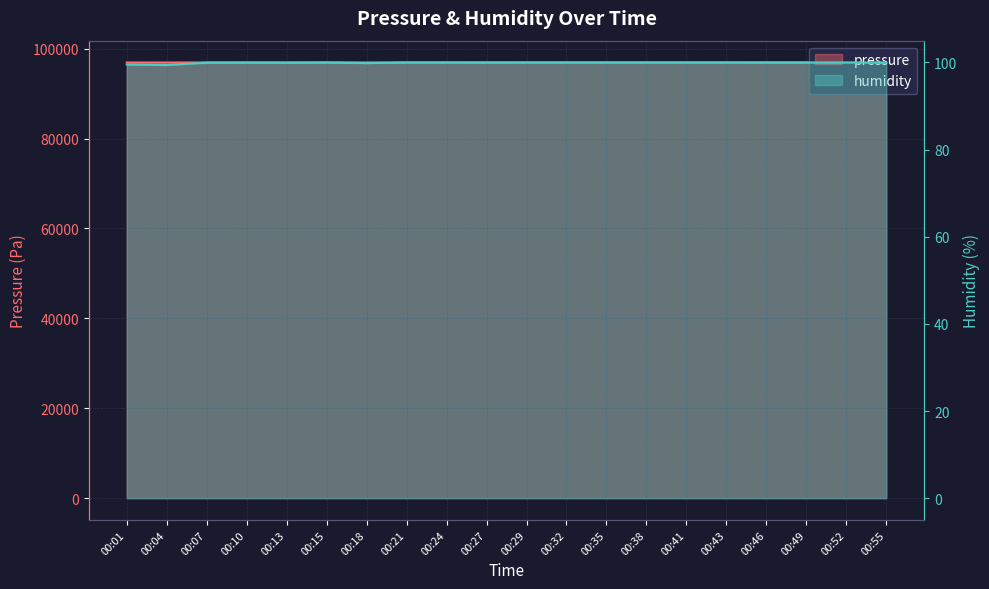

What are all the series names shown in the legend?

pressure, humidity